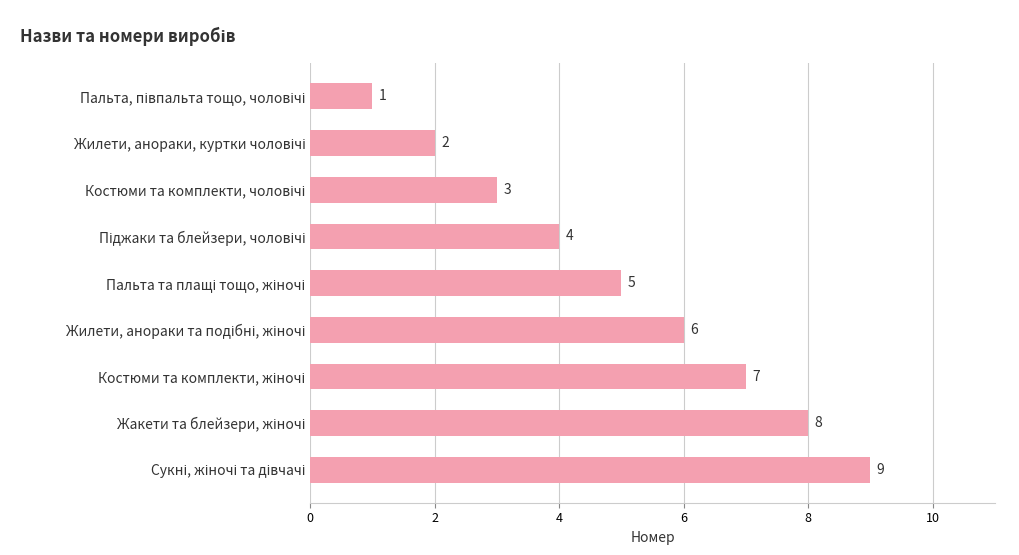

What is the difference between the maximum and minimum values?

8